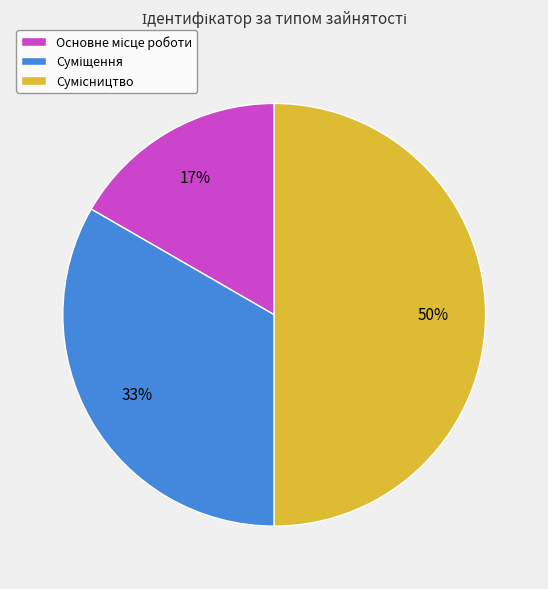

To the nearest percent, what is the difference between the largest and smallest slice percentages?

33%